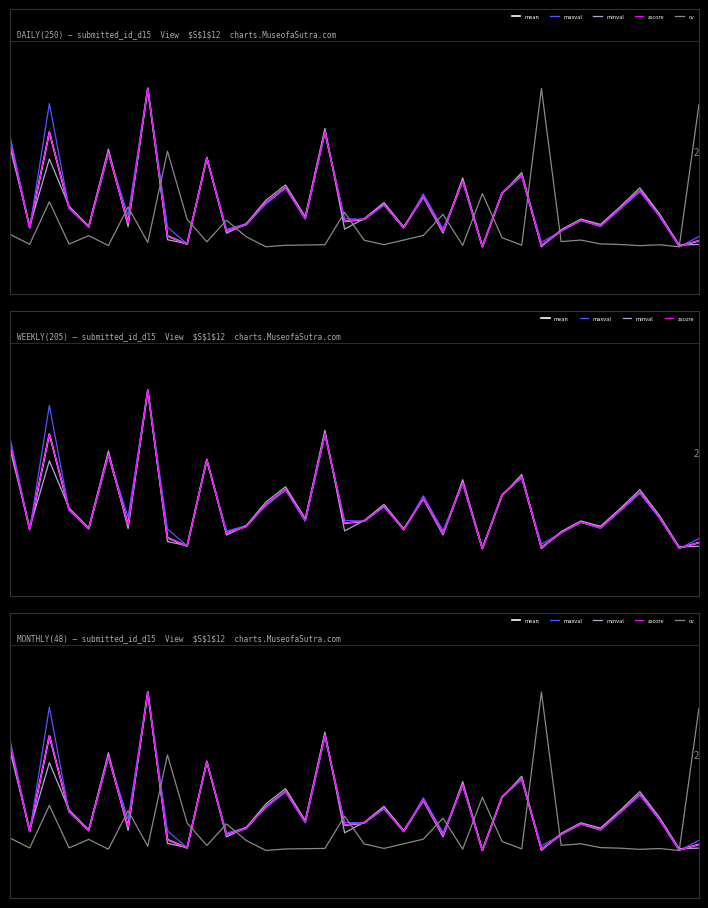

Does the chart display data point markers on the line(s)?

No